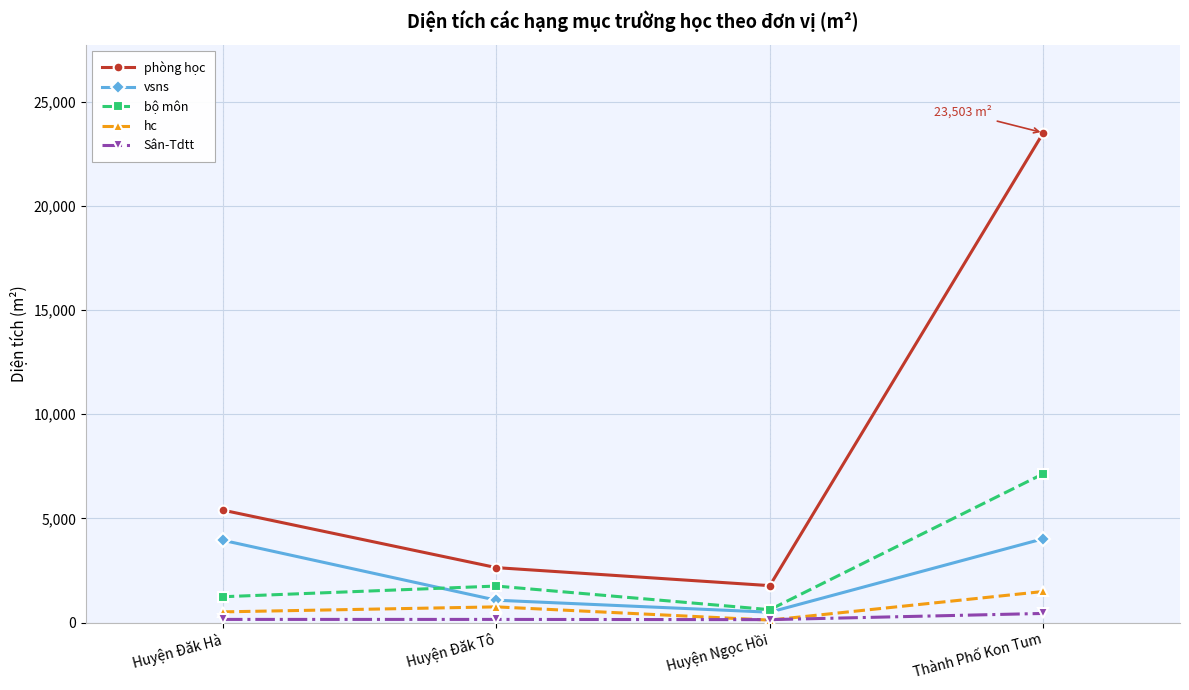

Does the chart display data point markers on the line(s)?

Yes